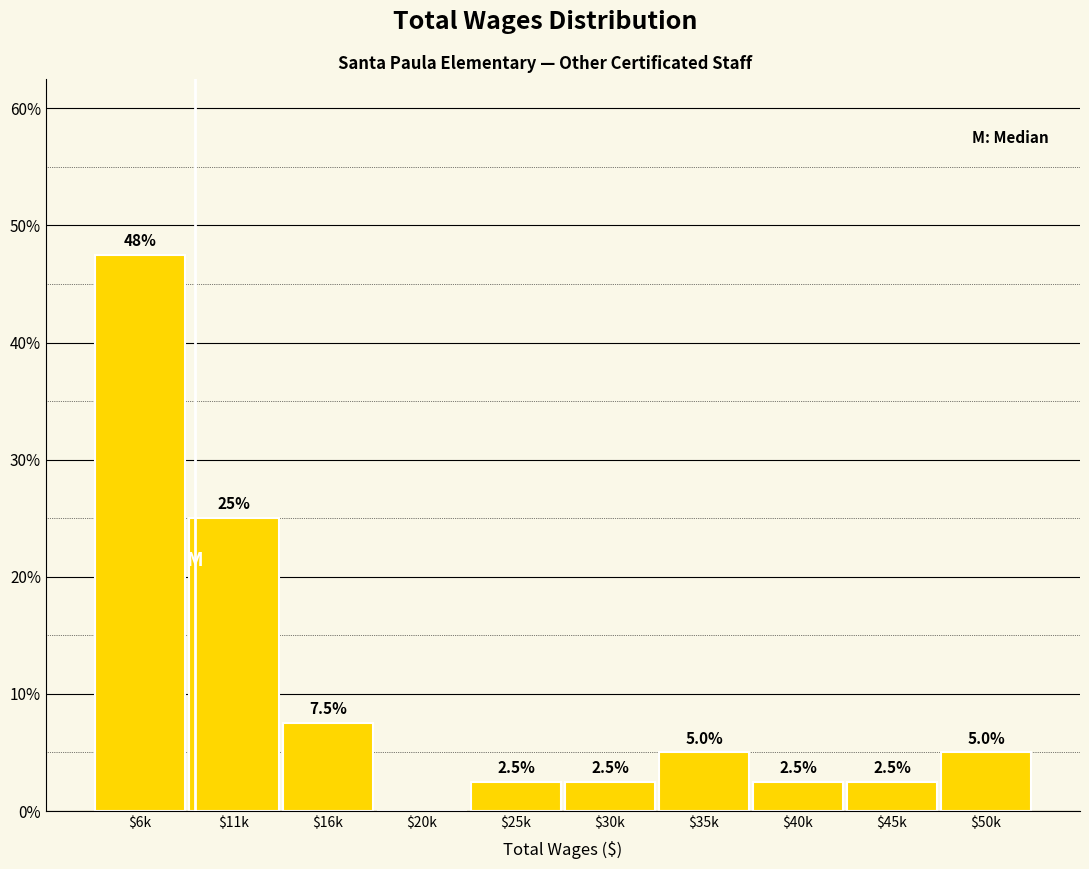

At which label is the value closest to 23?

$11k